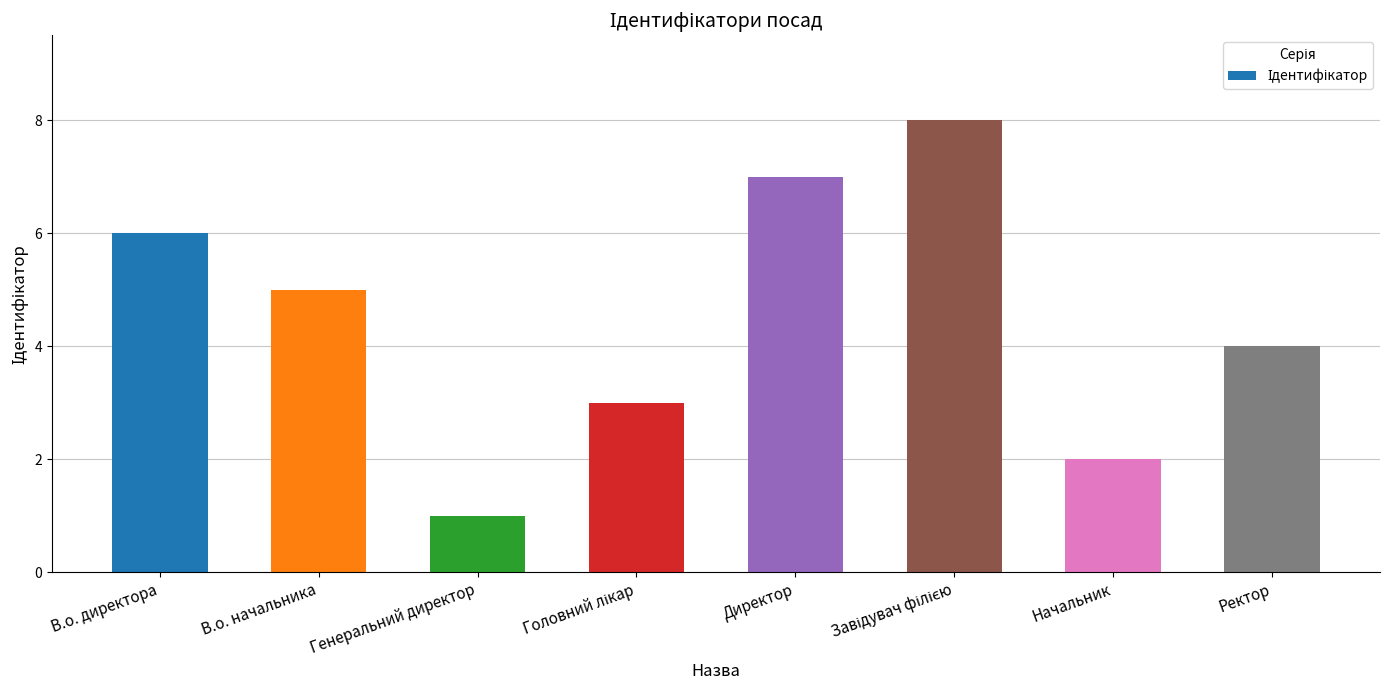

What is the sum of all values?

36